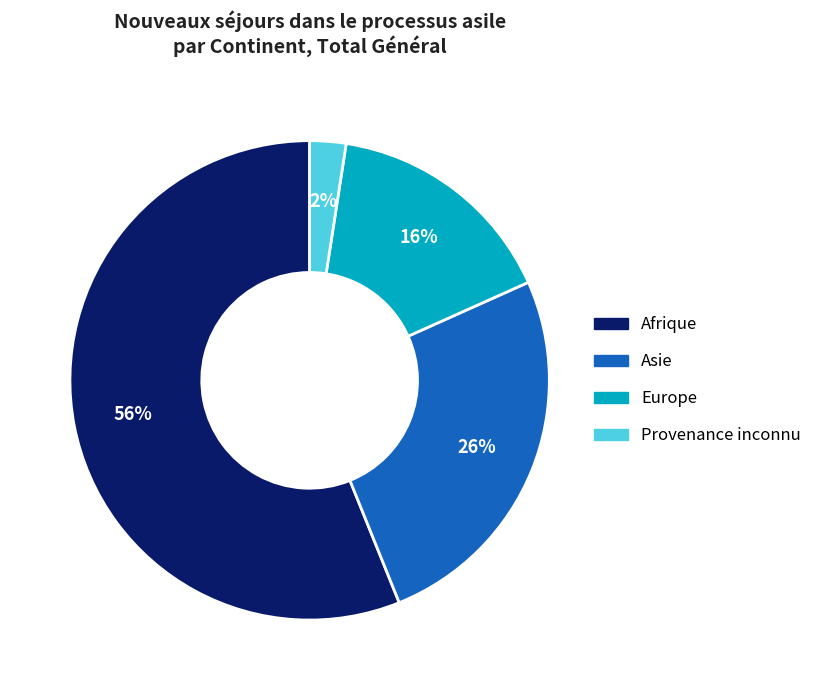

Which has a higher value, Provenance inconnu or Europe?

Europe